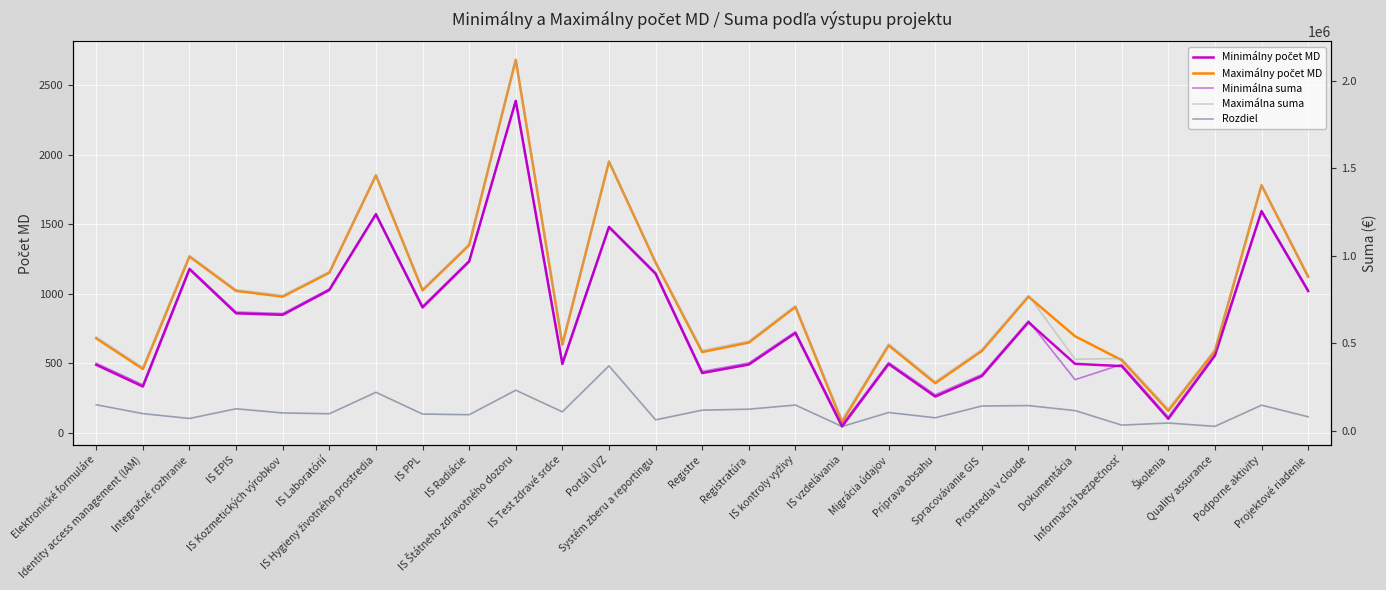

What is the label of the 19th point from the right?

IS Radiácie